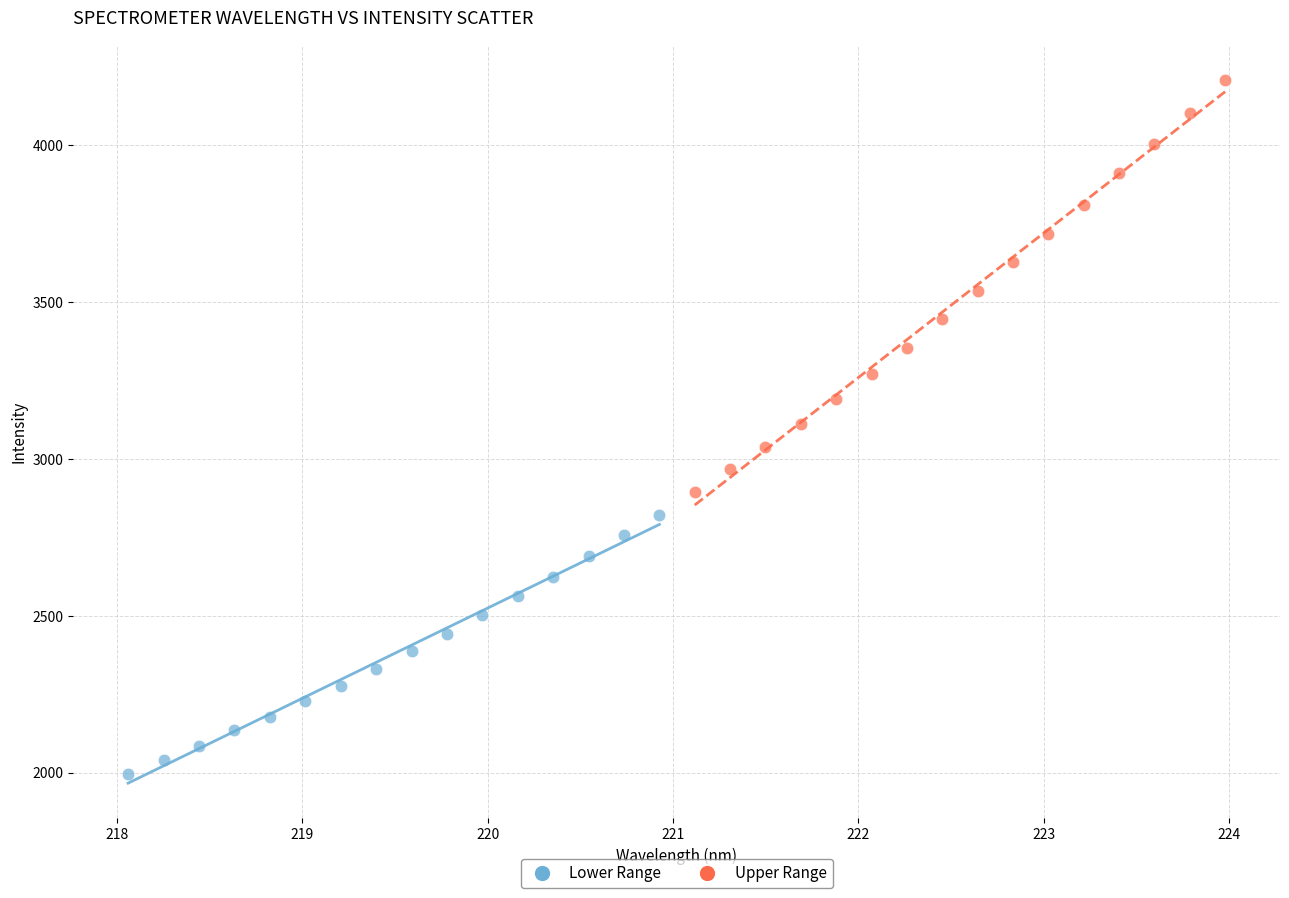

Which series has the largest Y range (max minus min)?

Upper Range